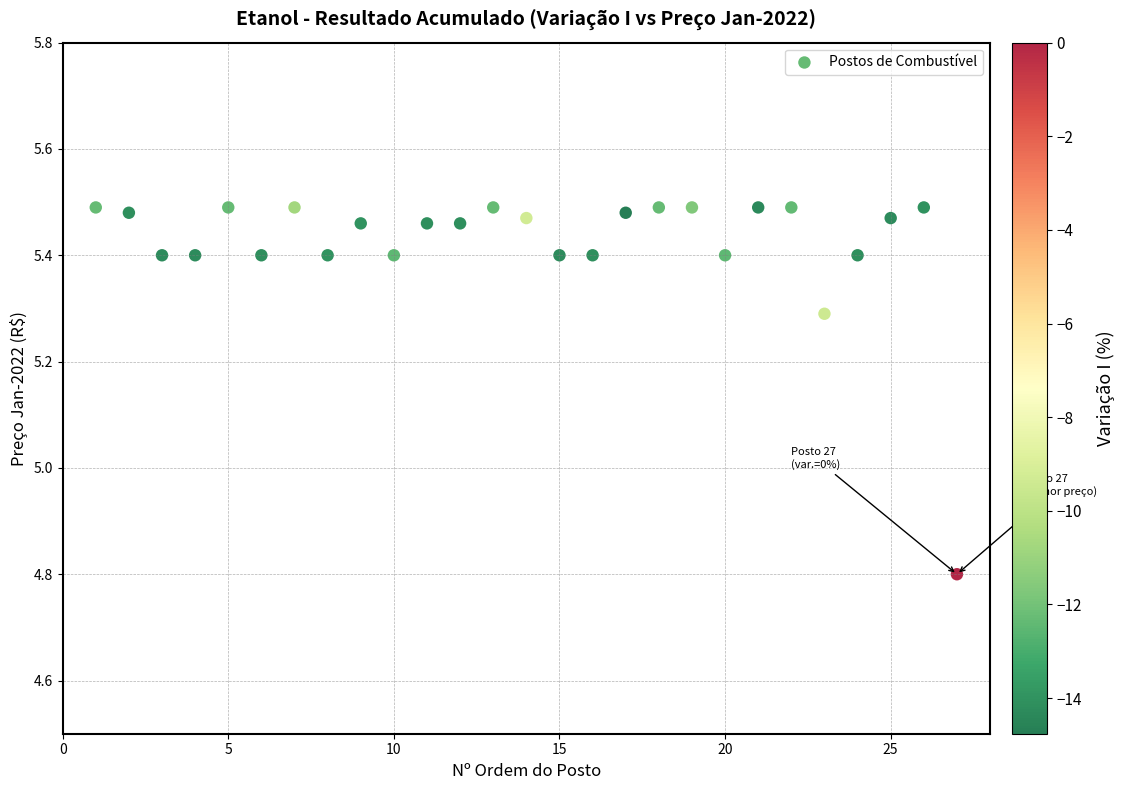

What Y value in the scatter plot is closest to 5?

4.8